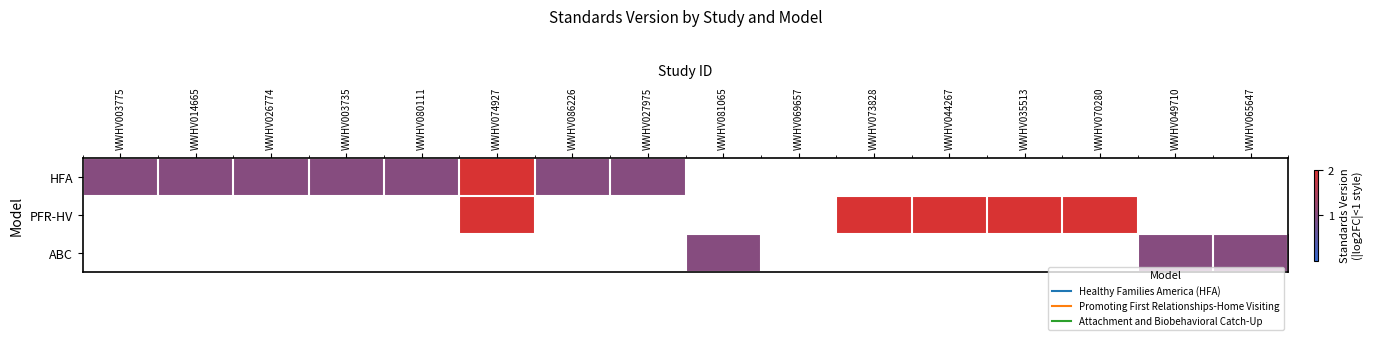

Rank the series by their average value, from highest to lowest.

HFA, PFR-HV, ABC